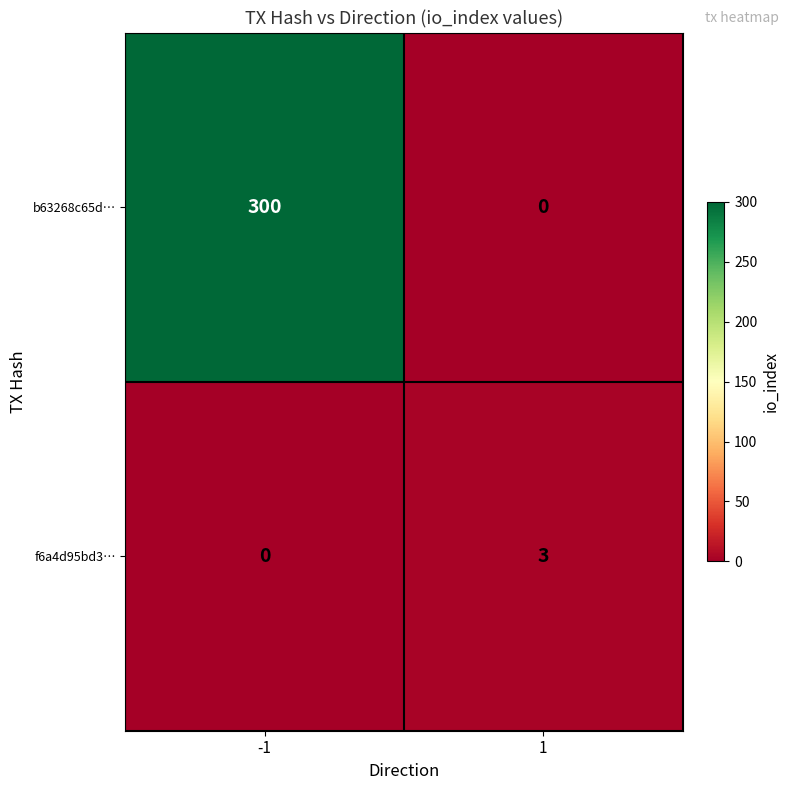

What is the difference between the f6a4d95bd3… values at -1 and 1?

3